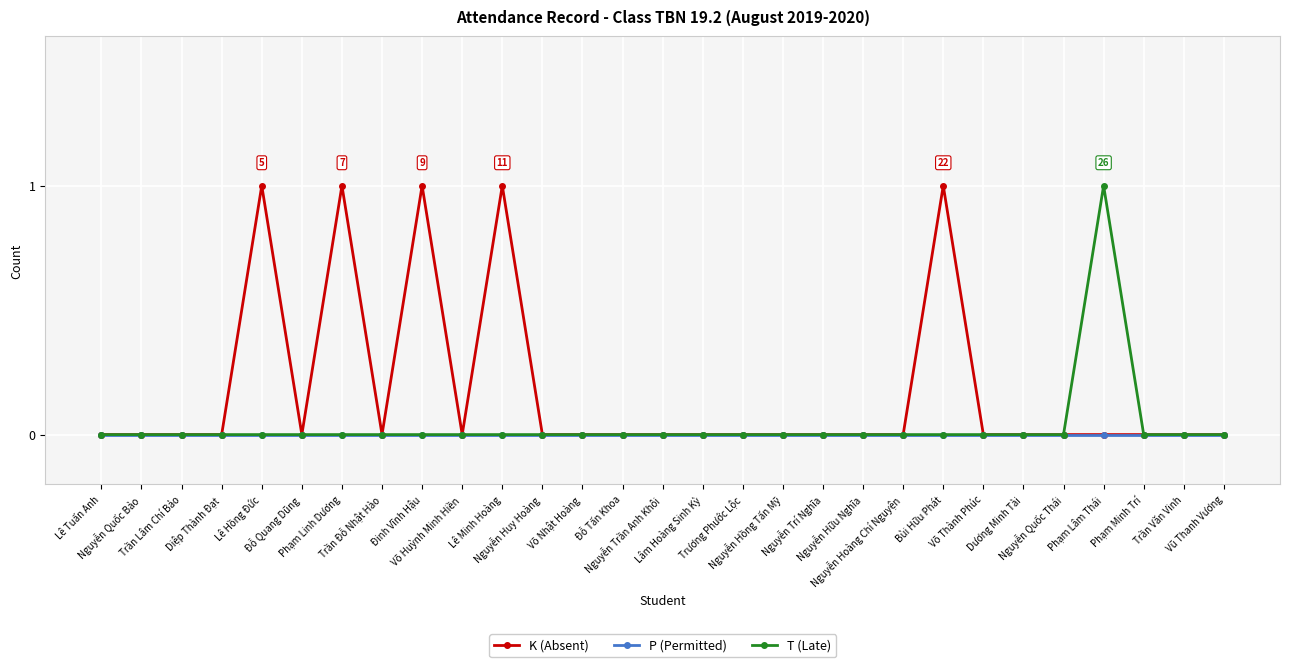

What is the label of the 9th point from the right?

Nguyễn Hoàng Chí Nguyện